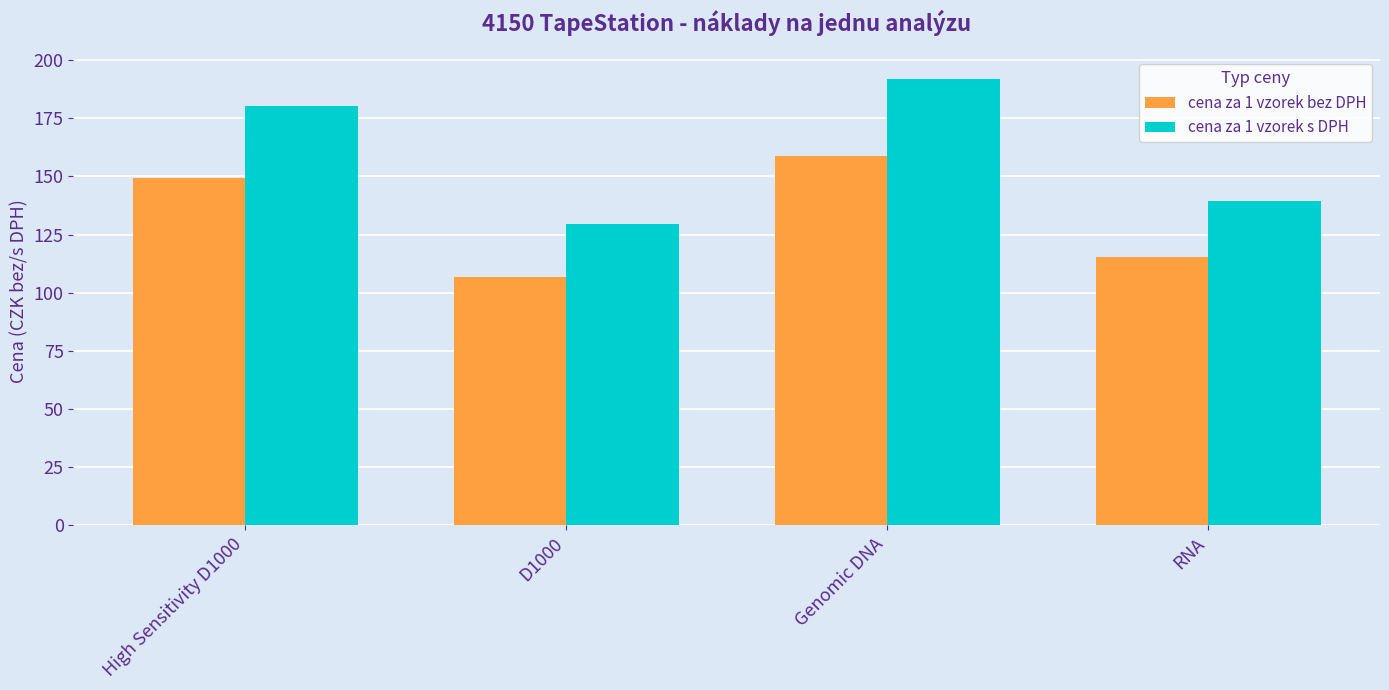

List the series in order of their overall mean, lowest first.

cena za 1 vzorek bez DPH, cena za 1 vzorek s DPH